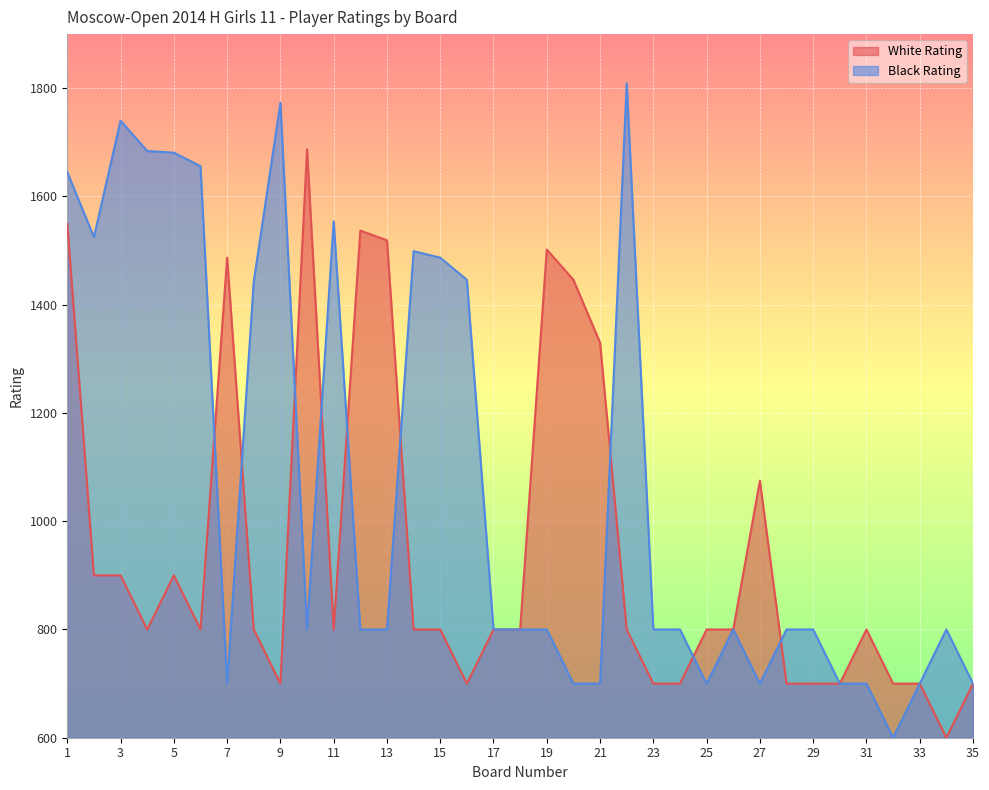

Which series changed the most between 21 and 30?

White Rating